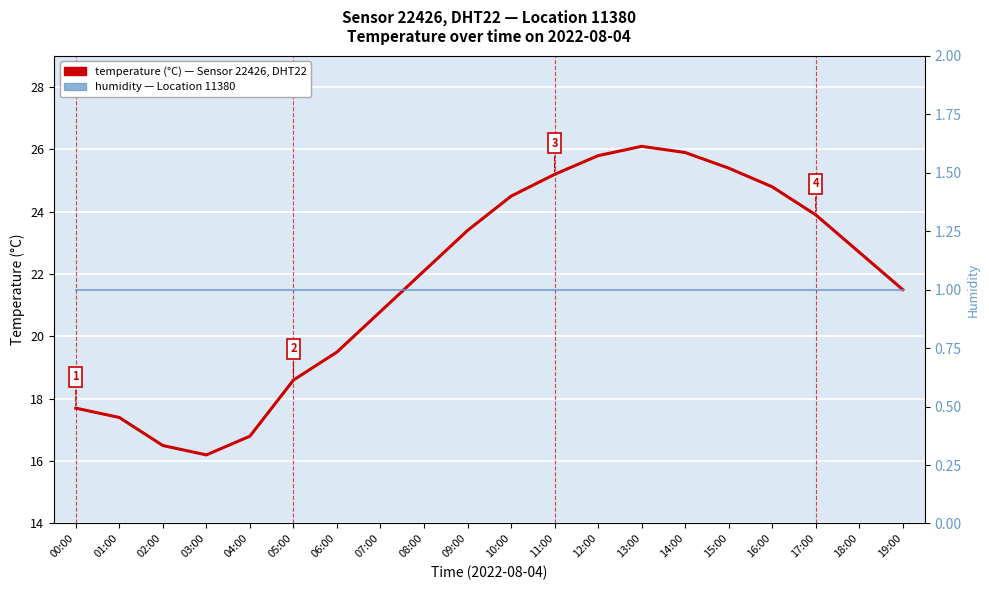

What is the lowest value of the temperature (°C) series?

16.2